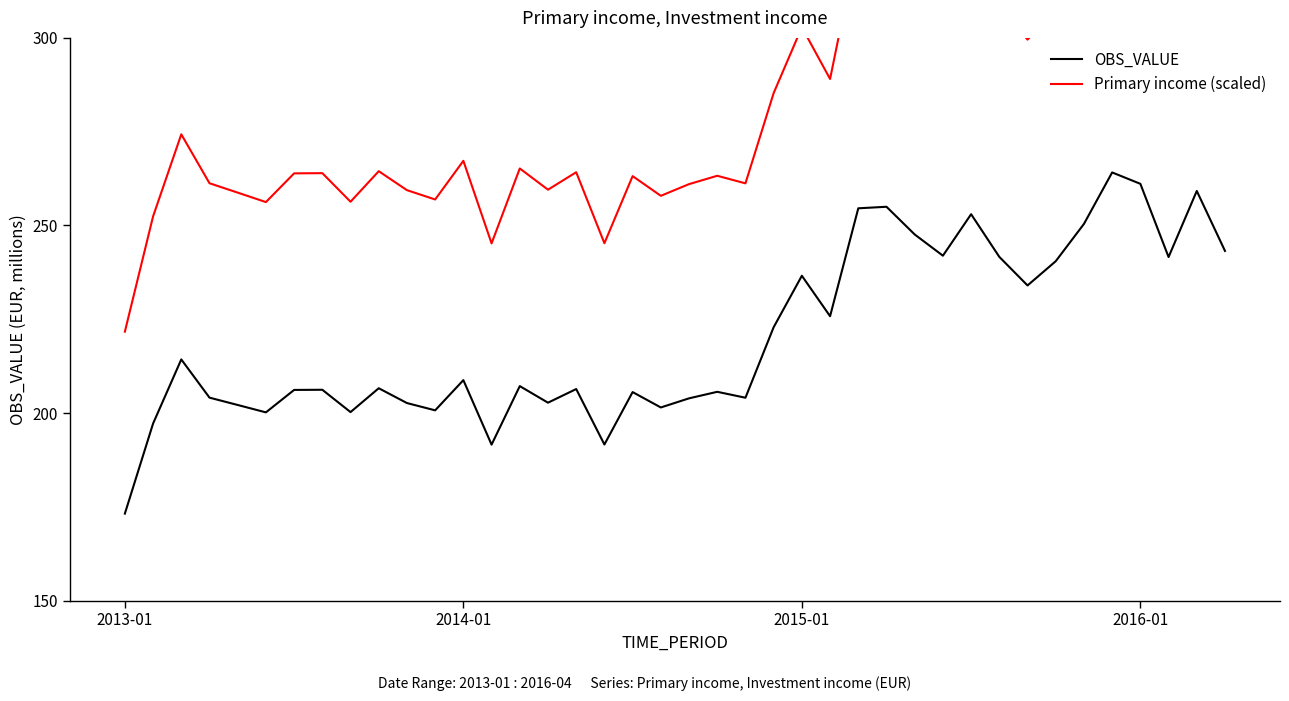

Between 22 and 30, which is larger?

30